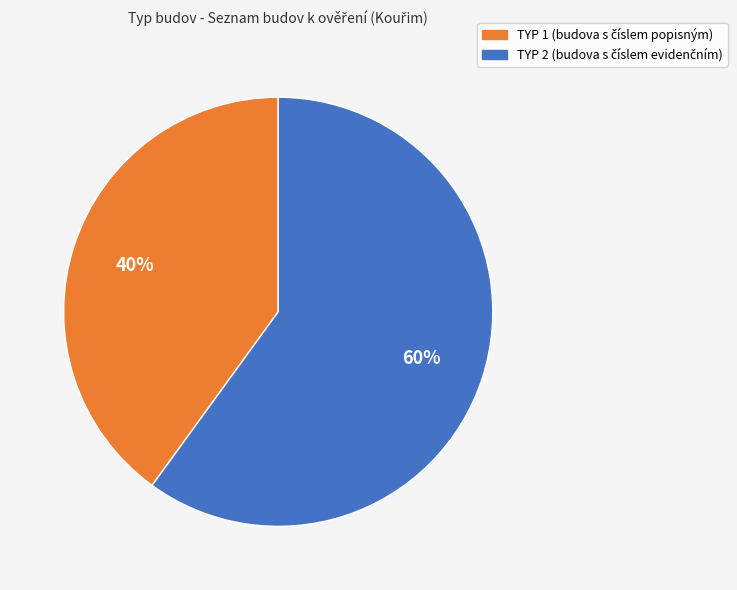

To the nearest percent, what is the difference between the largest and smallest slice percentages?

20%